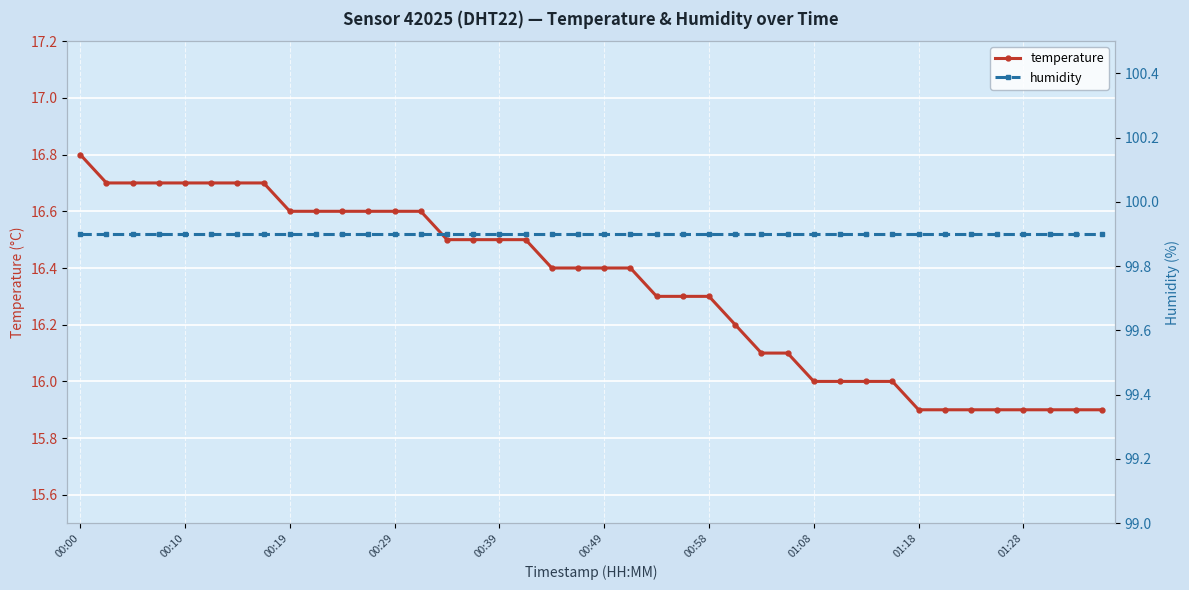

What is the value of the humidity point at the 37th from the left?

99.9